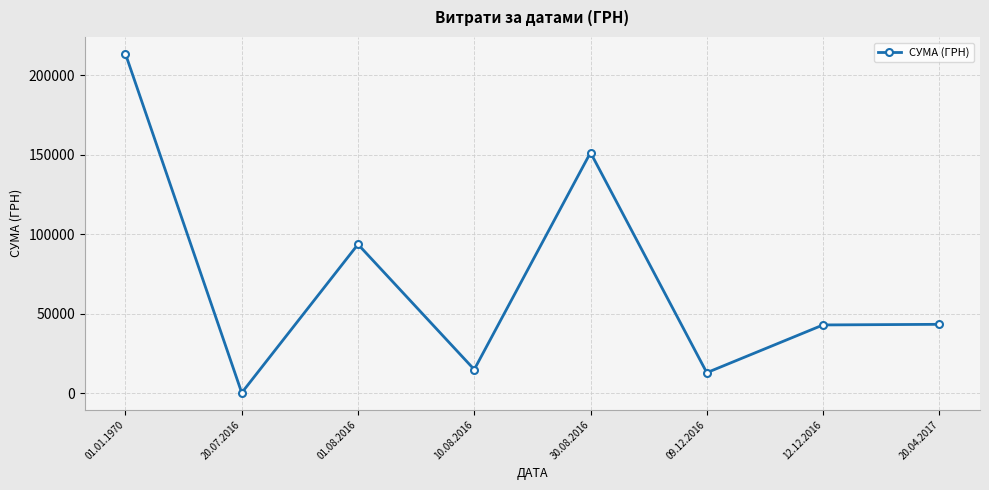

At which label is the value closest to 106852?

01.08.2016